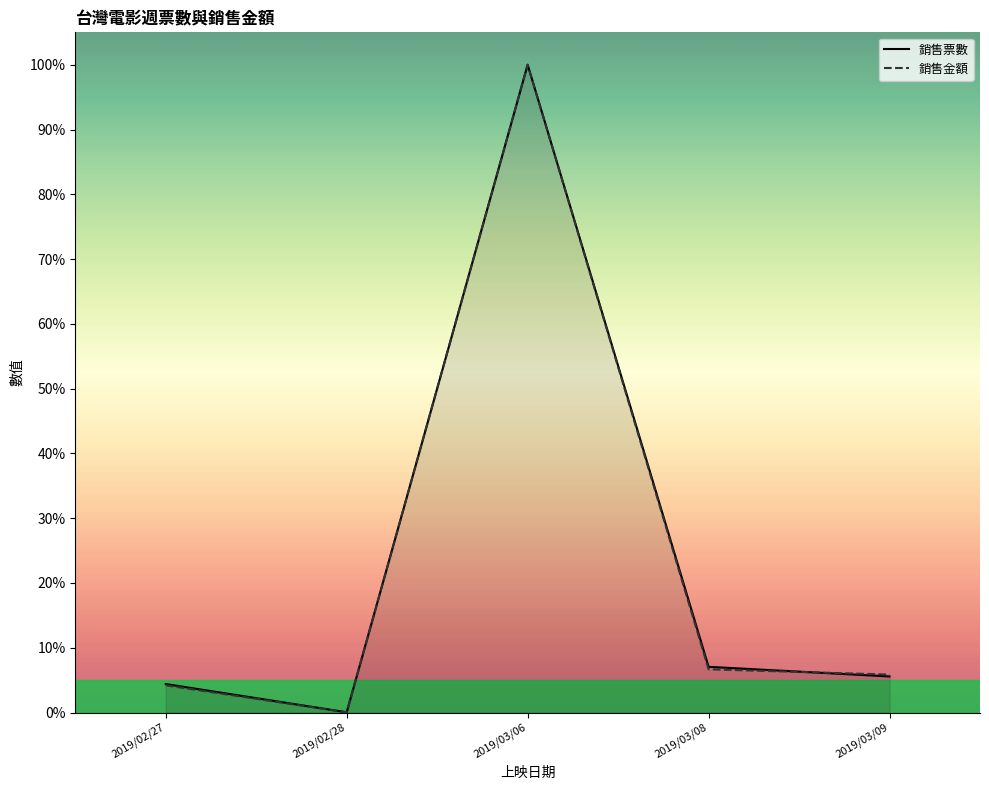

What is the total value across all series at 2019/03/09?

11.4